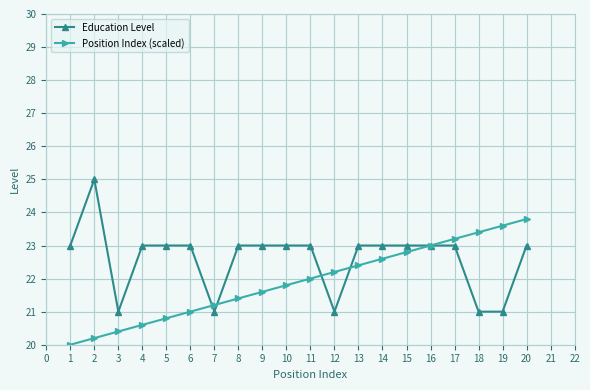

Which series has the largest total across all categories?

Education Level